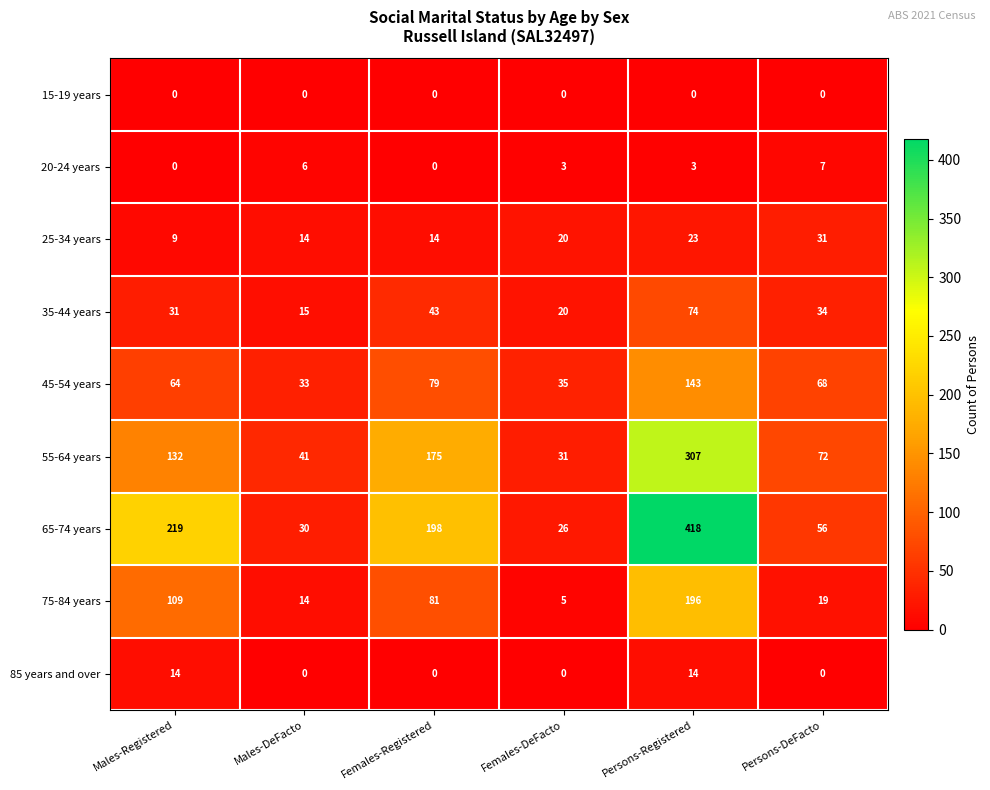

Is it true that 35-44 years equals 74 at Persons-Registered?

True